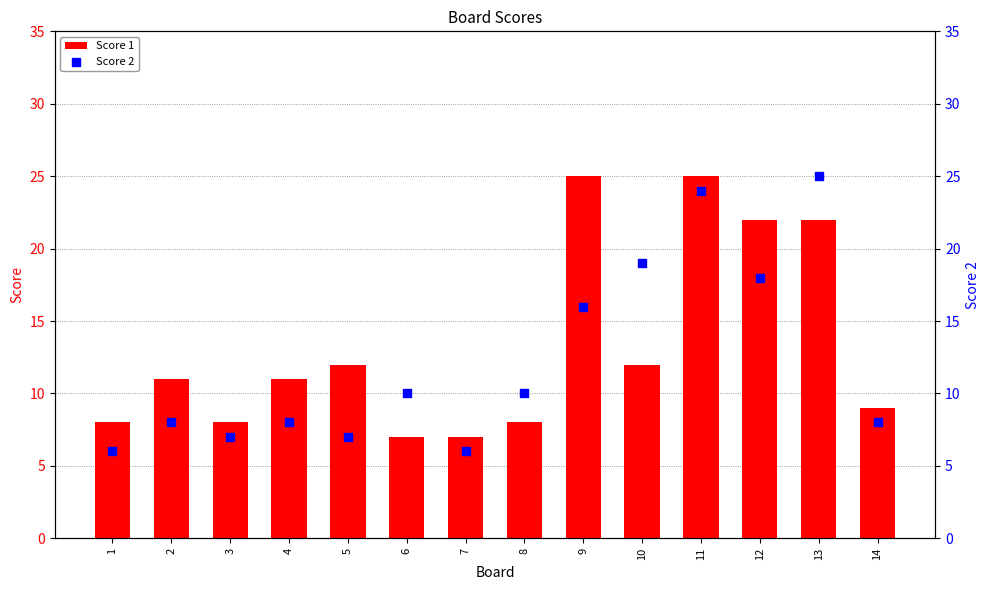

Which series has the largest total across all categories?

Score 1